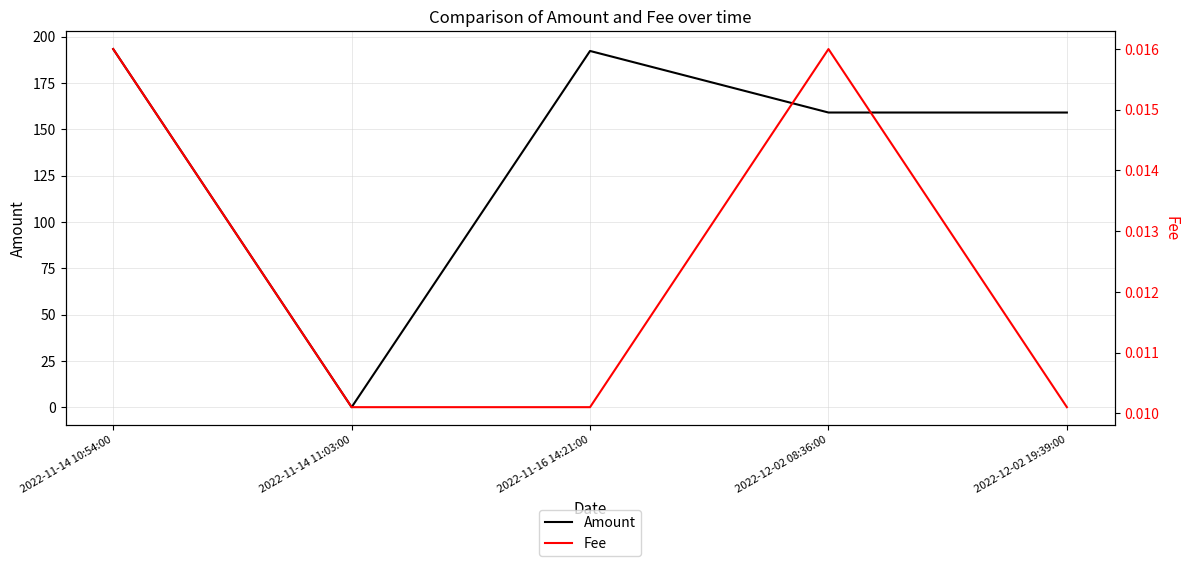

Rank the series by their average value, from lowest to highest.

Fee, Amount